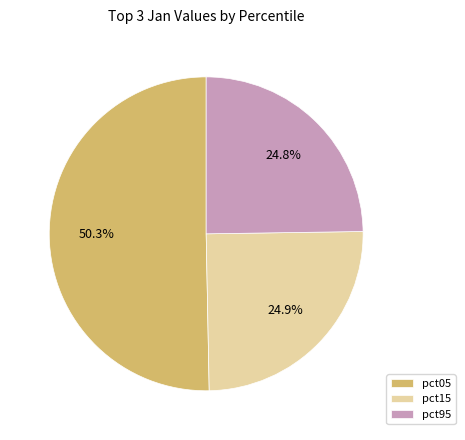

Between pct15 and pct05, which is larger?

pct05